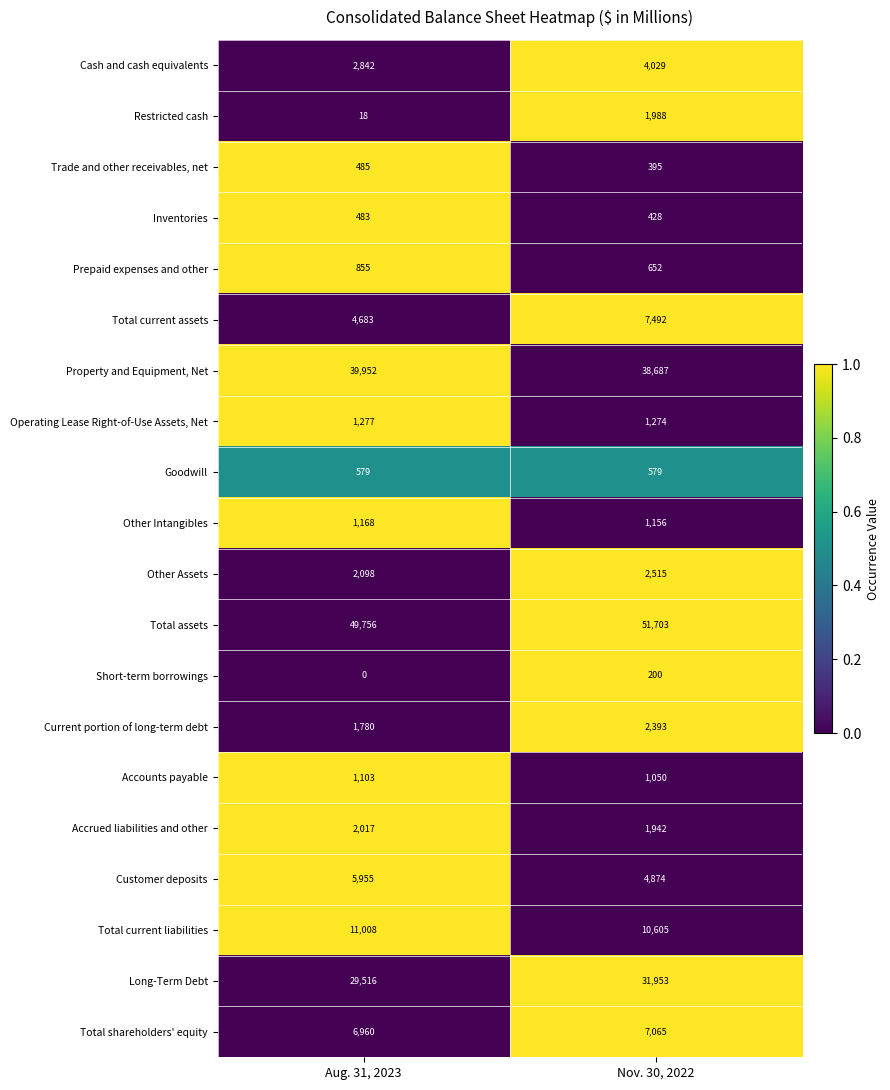

What is the sum of all Trade and other receivables, net values?

880